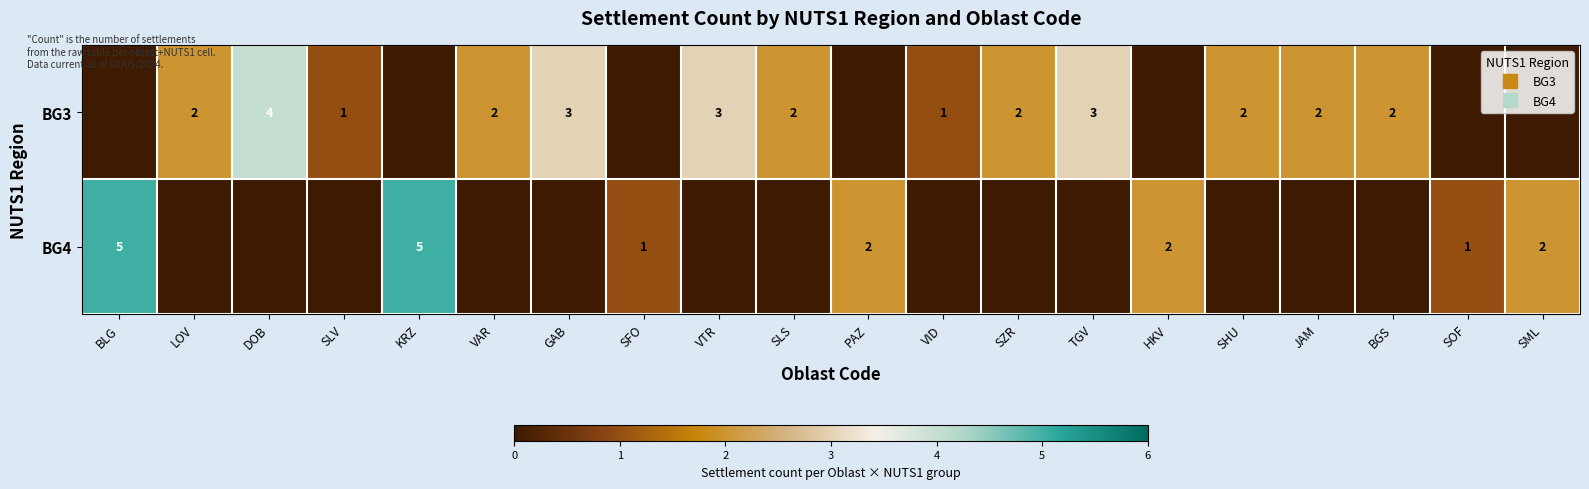

The value of BG4 at VTR is 0. True or false?

True